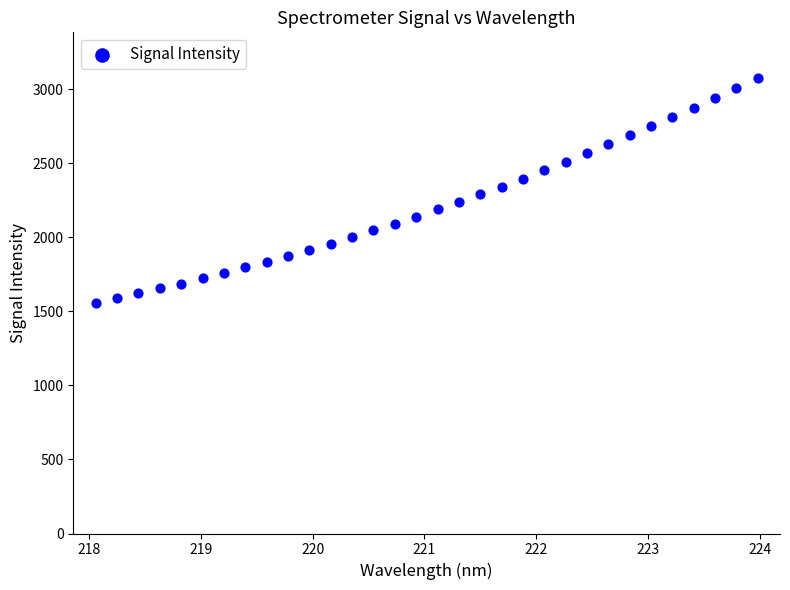

What is the range of X values (max minus min)?

5.9